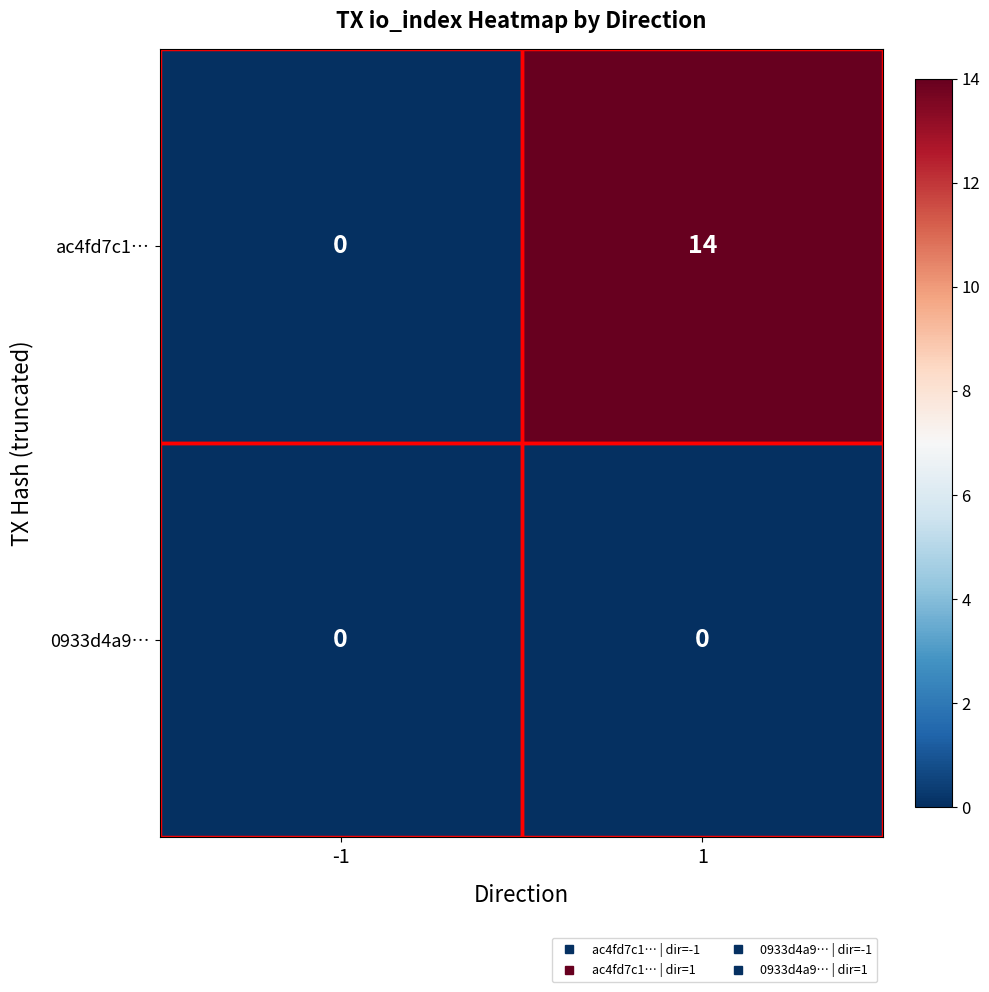

List the series in order of their peak value, lowest first.

0933d4a9…, ac4fd7c1…